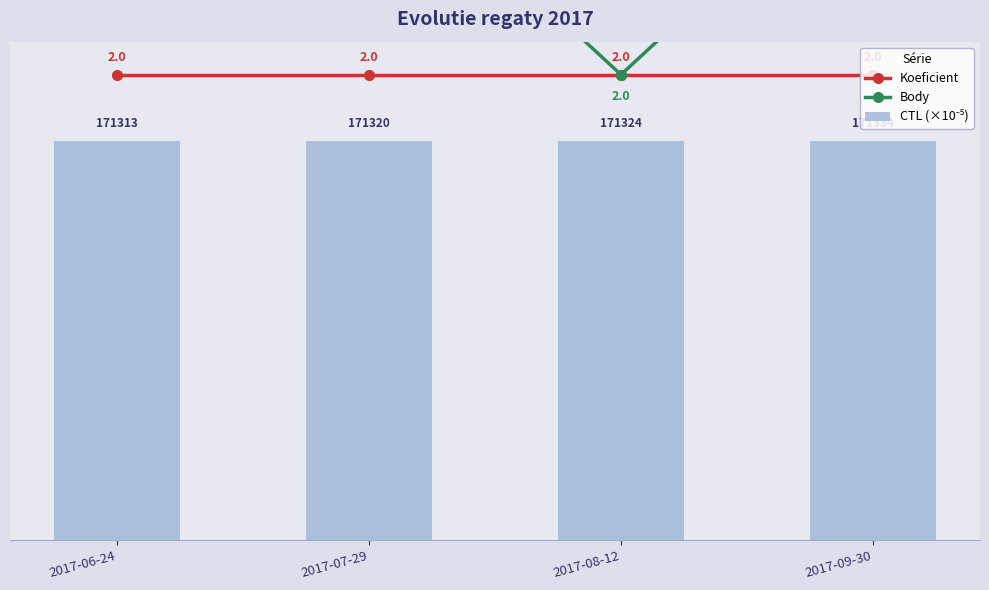

What is the label of the 2nd bar from the right?

2017-08-12